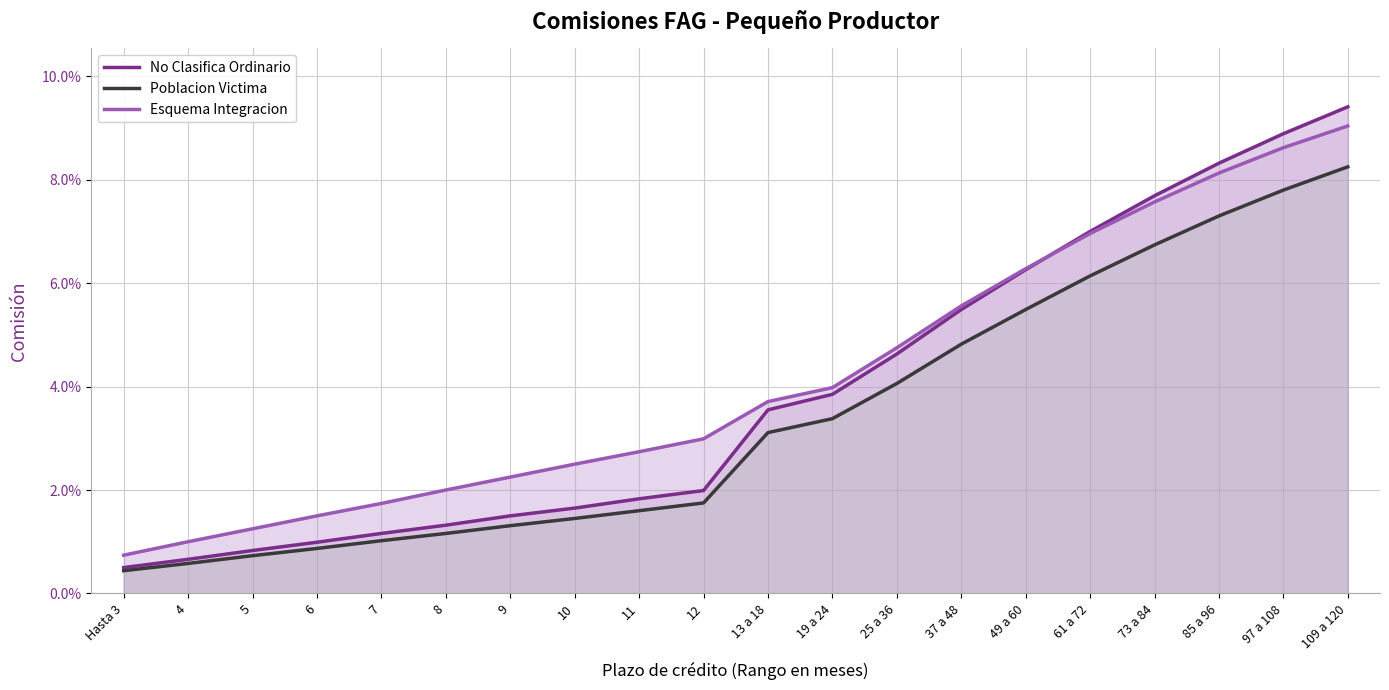

At how many categories does at least one series exceed 0?

20